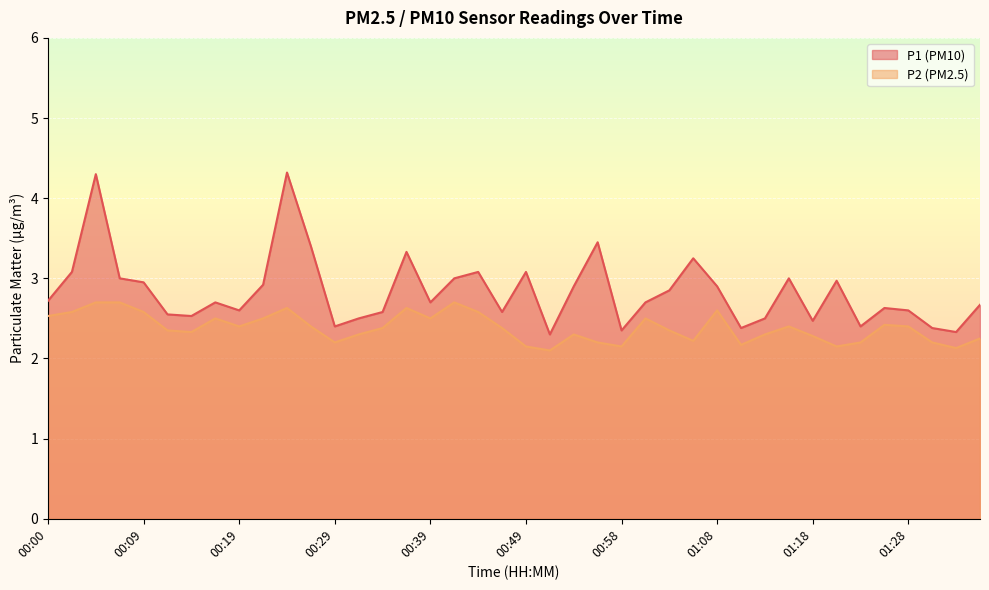

Between 00:19 and 01:13, which series saw the biggest shift?

P1